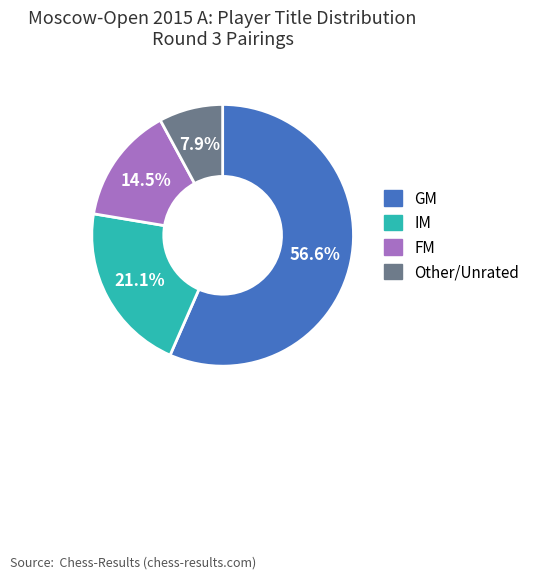

Is there any slice that represents more than half of the pie?

Yes